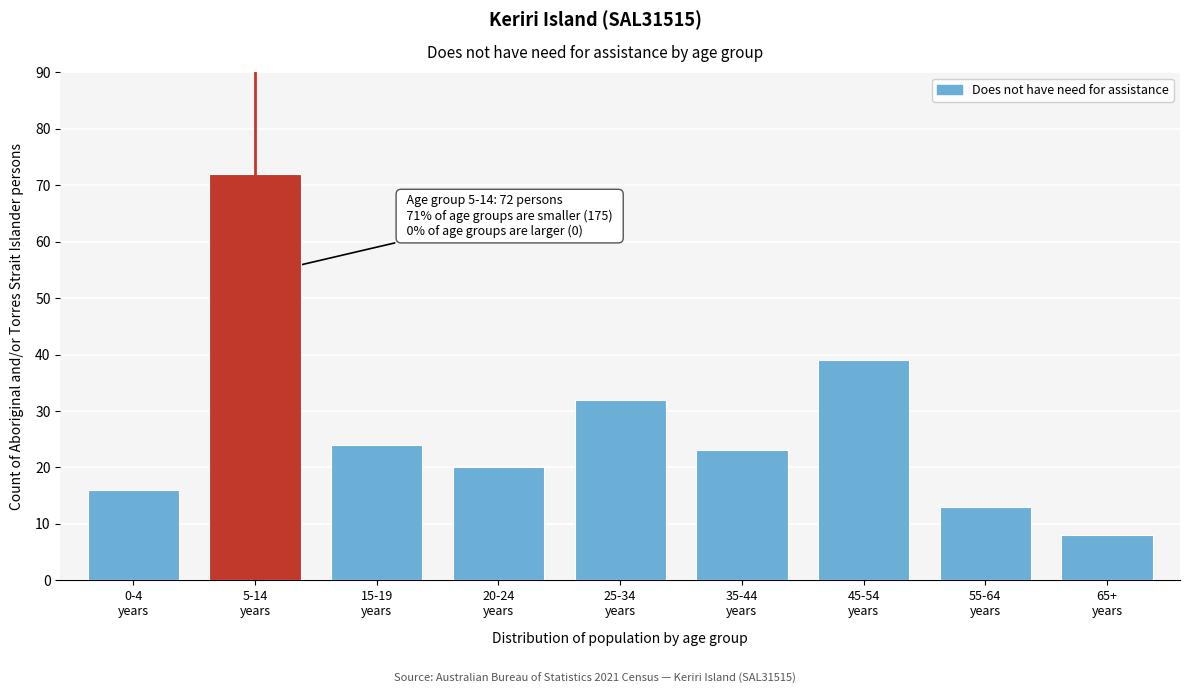

Reading right to left, extract all data points from this chart.

8	13	39	23	32	20	24	72	16